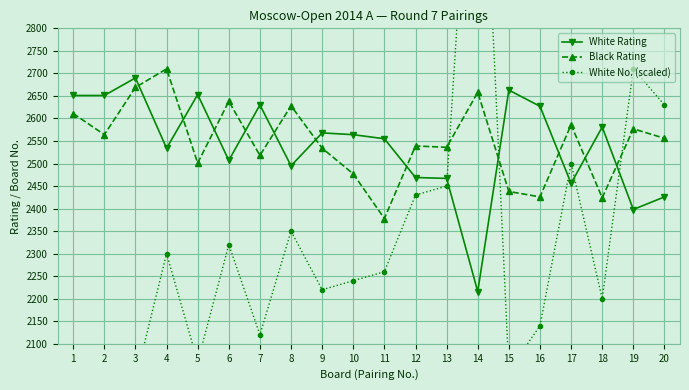

How many interior local valleys does the Black Rating series have?

7